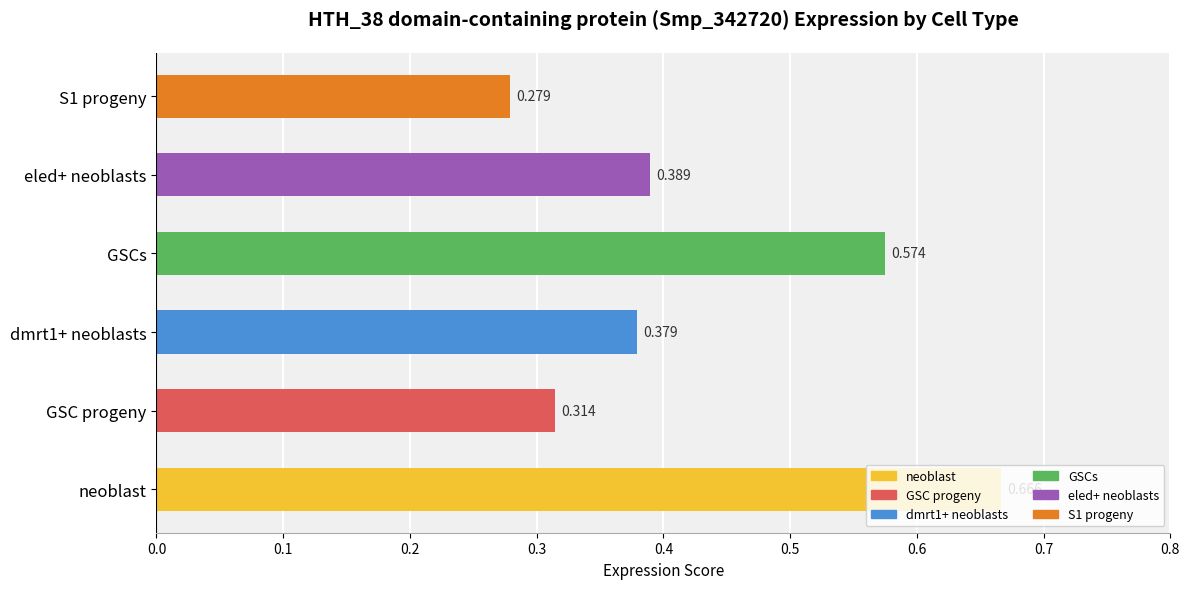

How many values are between 0 and 1?

6